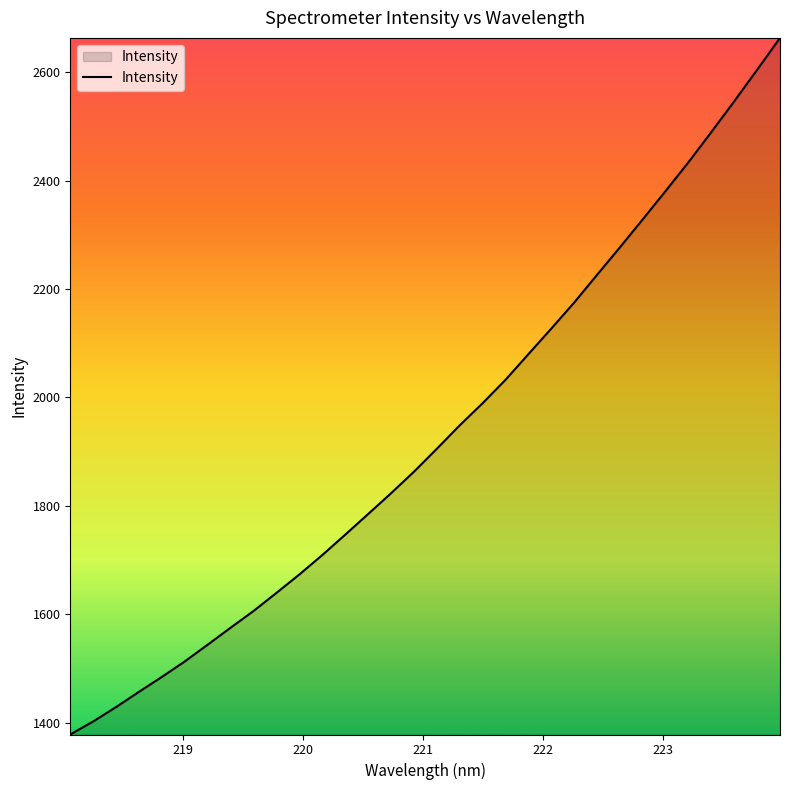

What is the difference between the maximum and minimum values?

1284.6